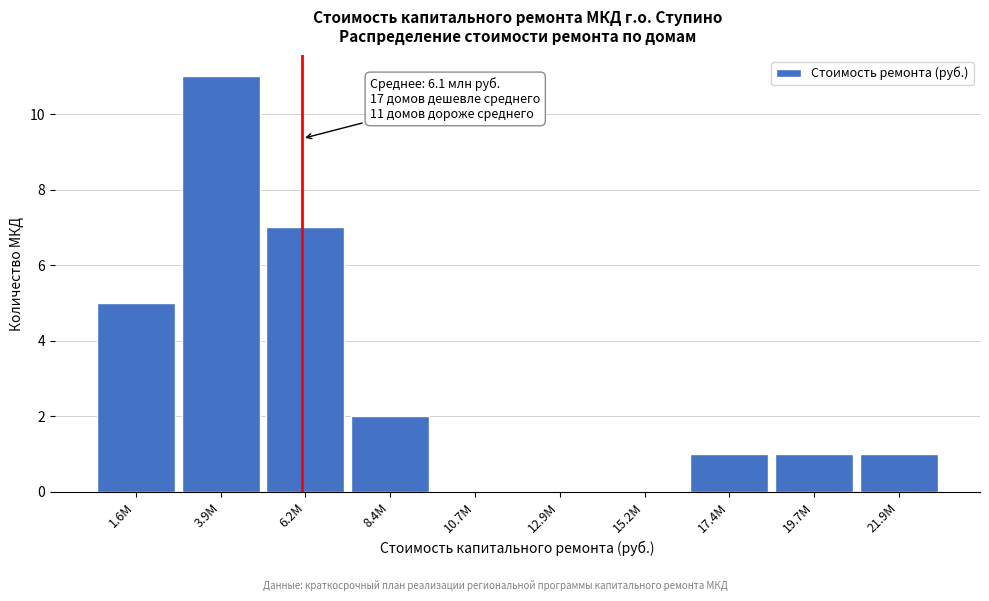

Reading left to right, list all the values displayed in this chart.

1.6M=5	3.9M=11	6.2M=7	8.4M=2	10.7M=0	12.9M=0	15.2M=0	17.4M=1	19.7M=1	21.9M=1